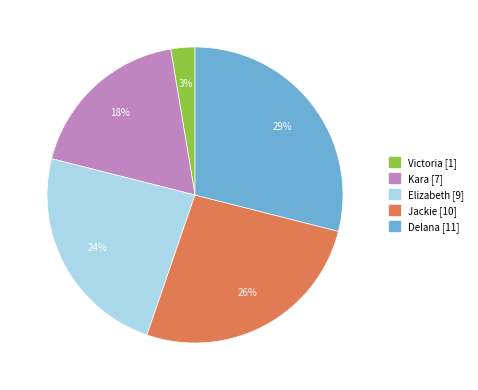

Count the number of slices in the pie.

5